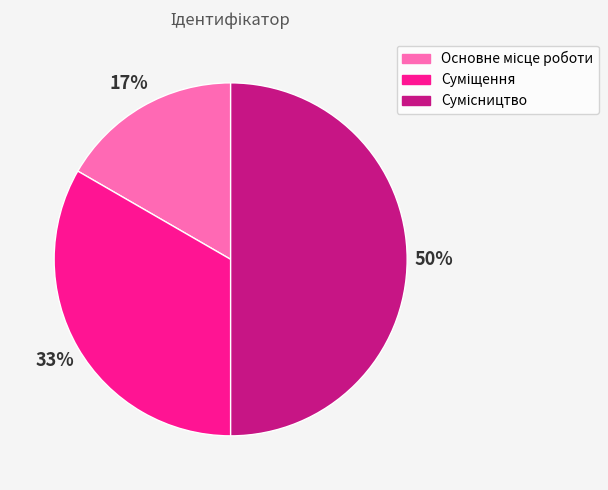

To the nearest percent, what is the difference between the largest and smallest slice percentages?

33%